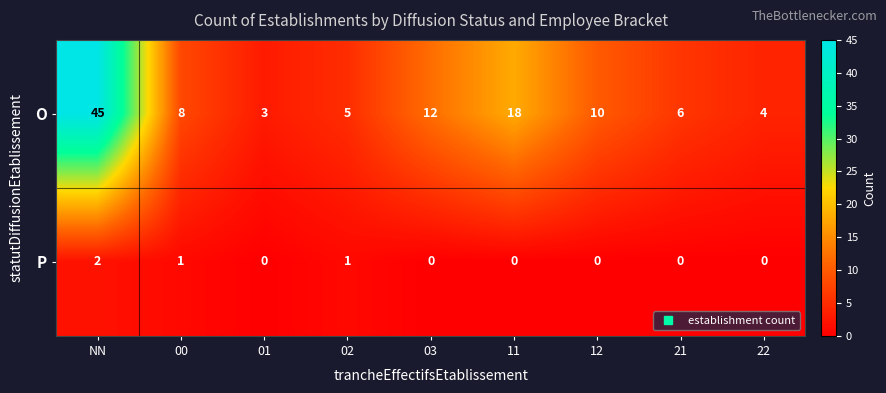

Rank the series by their maximum value, from highest to lowest.

O, P